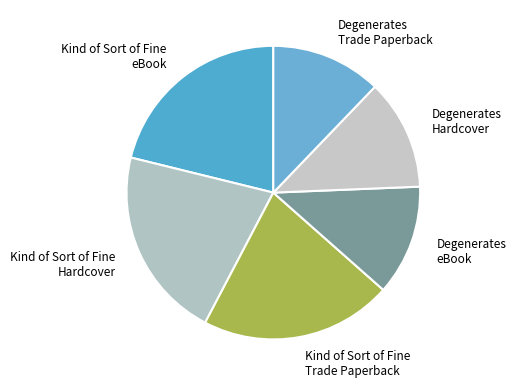

Combined, do Degenerates Trade Paperback and Kind of Sort of Fine eBook account for over 50%?

No